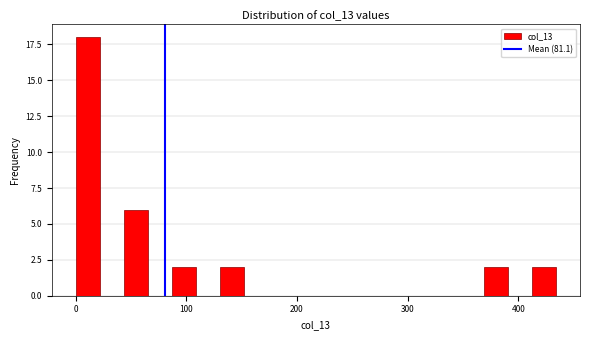

Around what value on the x-axis is the tallest bar? Give the approximate position of its centre, as read against the axis.

10